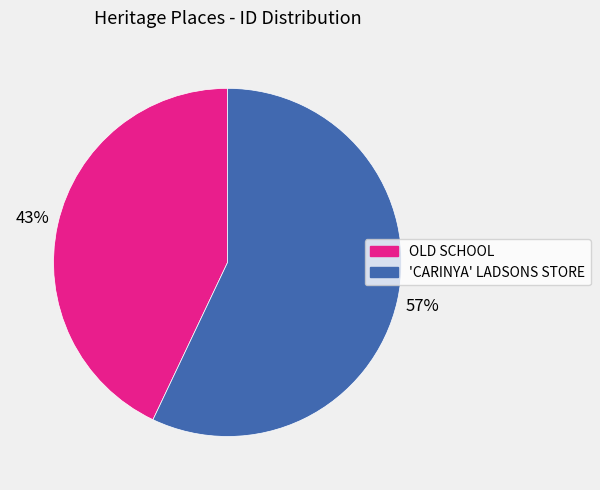

Combined, do OLD SCHOOL and 'CARINYA' LADSONS STORE account for over 50%?

Yes